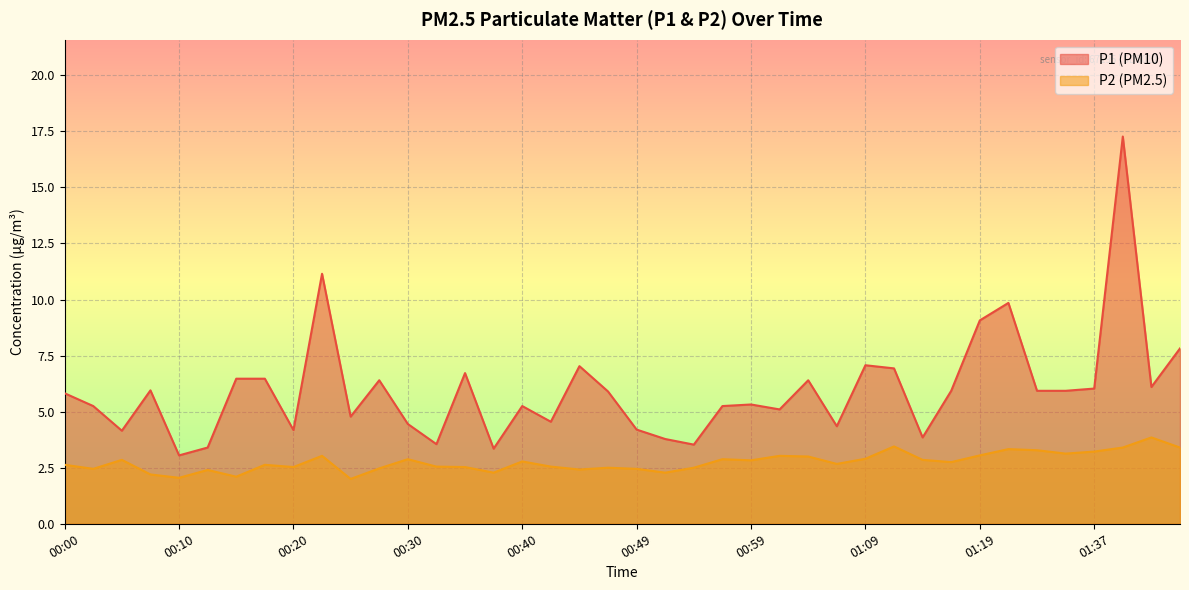

Reading left to right, what are all the values shown in this chart?

P1: 00:00=5.8	00:03=5.2	00:05=4.2	00:08=6.0	00:10=3.0	00:13=3.4	00:15=6.5	00:18=6.5	00:20=4.2	00:22=11.2	00:25=4.8	00:27=6.4	00:30=4.5	00:32=3.5	00:35=6.7	00:37=3.4	00:40=5.2	00:42=4.5	00:44=7.0	00:47=5.9	00:49=4.2	00:52=3.8	00:54=3.5	00:57=5.2	00:59=5.3	01:02=5.1	01:04=6.4	01:06=4.3	01:09=7.1	01:11=6.9	01:14=3.9	01:16=5.9	01:19=9.1	01:30=9.8	01:32=5.9	01:34=5.9	01:37=6.0	01:39=17.3	01:42=6.1	01:44=7.8
P2: 00:00=2.6	00:03=2.5	00:05=2.9	00:08=2.2	00:10=2.0	00:13=2.4	00:15=2.1	00:18=2.6	00:20=2.5	00:22=3.0	00:25=2.0	00:27=2.5	00:30=2.9	00:32=2.5	00:35=2.5	00:37=2.3	00:40=2.8	00:42=2.5	00:44=2.4	00:47=2.5	00:49=2.5	00:52=2.3	00:54=2.5	00:57=2.9	00:59=2.8	01:02=3.0	01:04=3.0	01:06=2.7	01:09=2.9	01:11=3.5	01:14=2.9	01:16=2.8	01:19=3.0	01:30=3.3	01:32=3.3	01:34=3.1	01:37=3.2	01:39=3.4	01:42=3.9	01:44=3.4